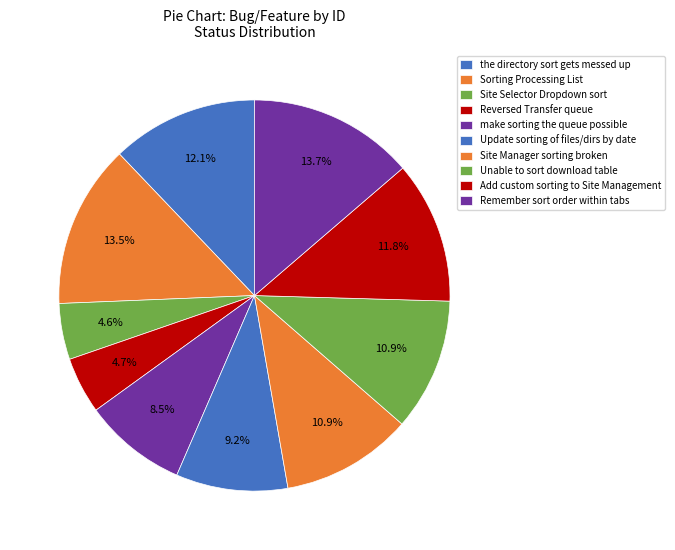

Does any single category account for the majority?

No